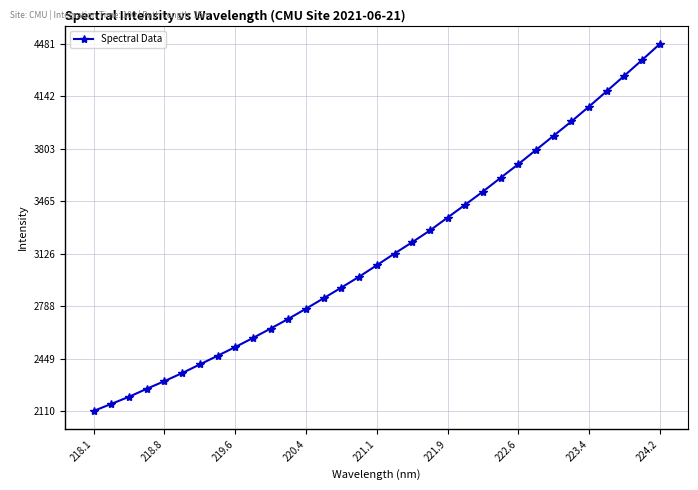

What is the minimum value shown in the chart?

2110.4